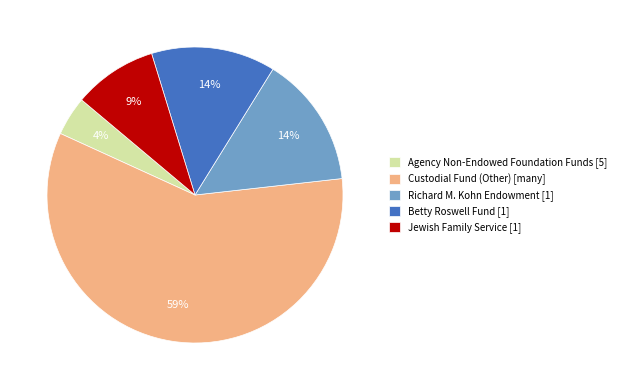

Is it true that Agency Non-Endowed Foundation Funds is 4% of the pie?

True